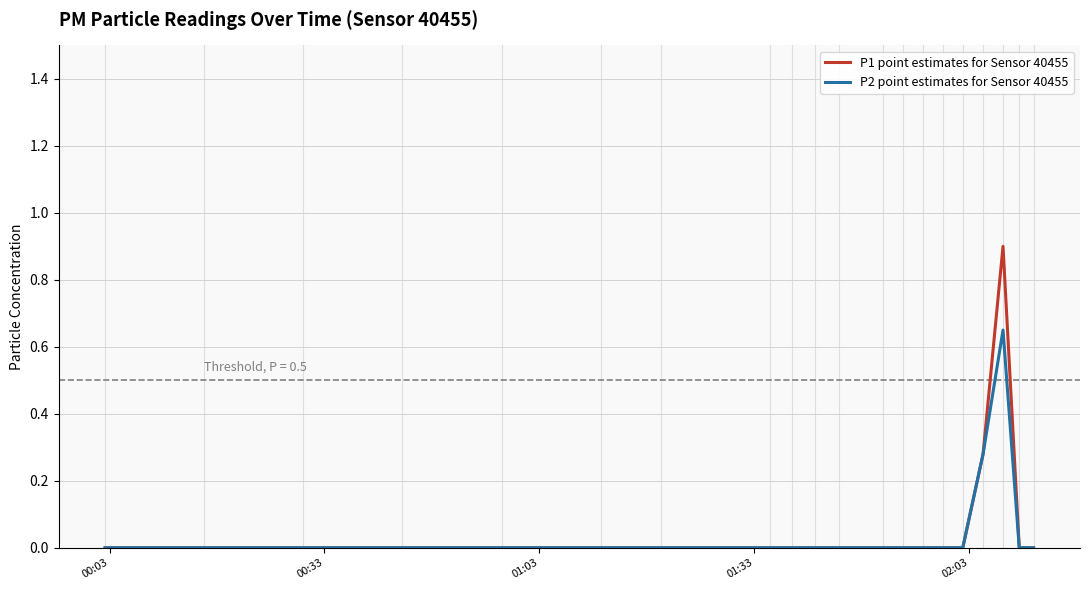

Rank the series by their maximum value, from highest to lowest.

P1 point estimates for Sensor 40455, P2 point estimates for Sensor 40455